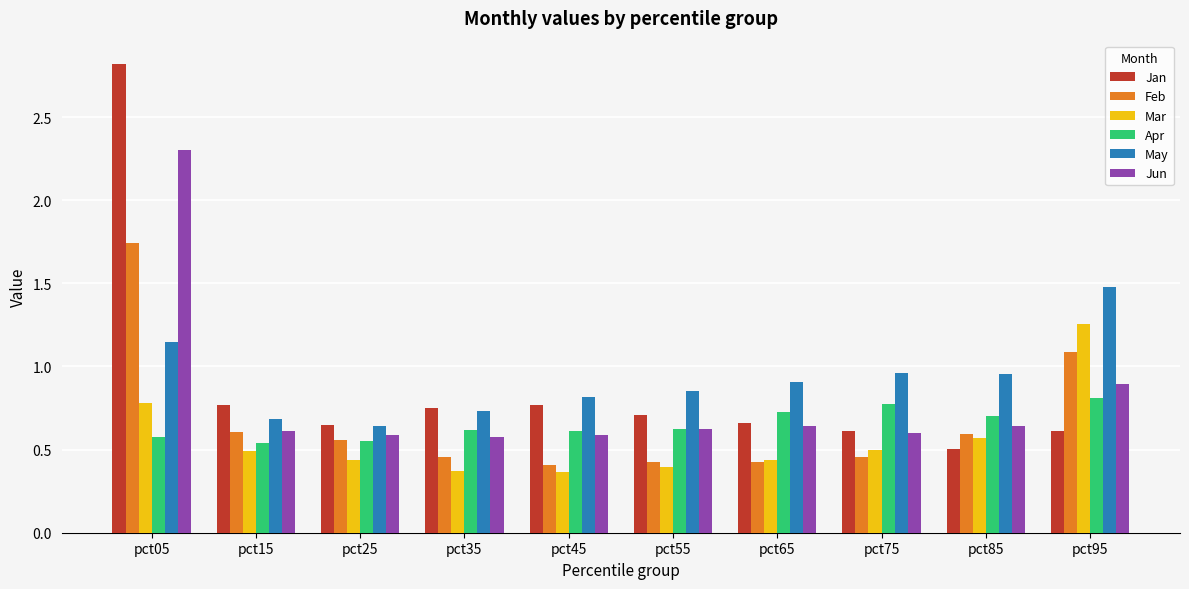

Which series has the largest range (max minus min)?

Jan